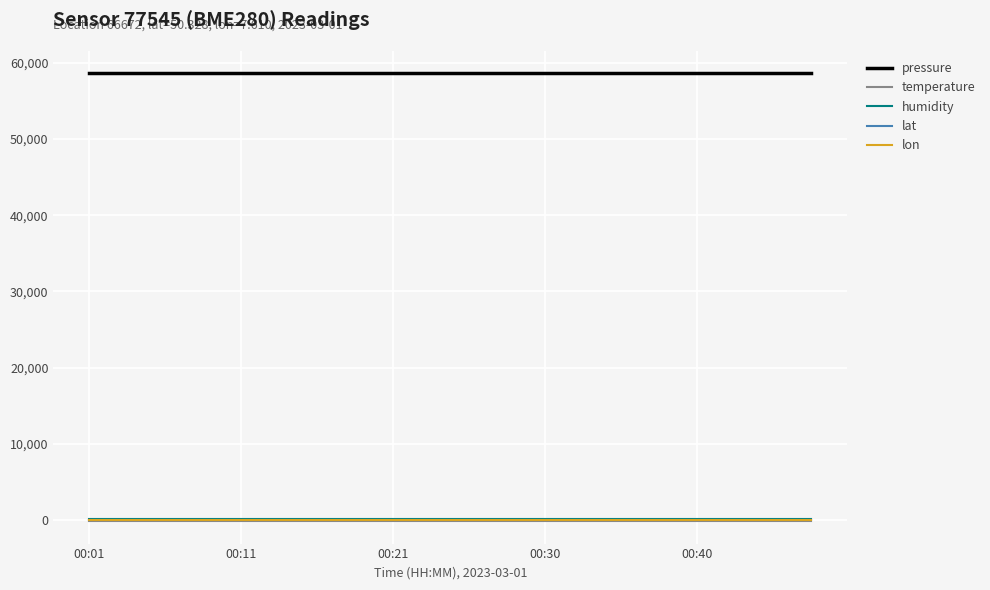

True or false: lat and lon intersect in this chart.

False